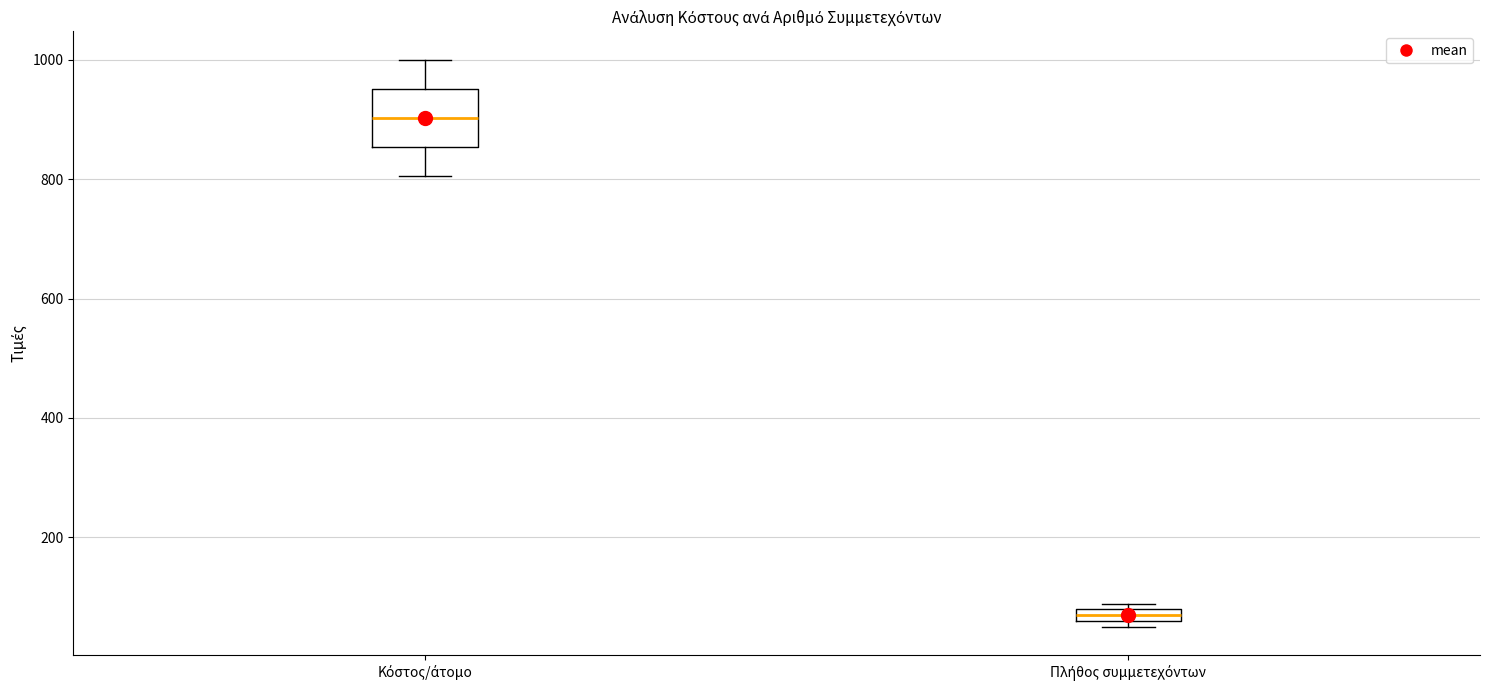

Where does the lower whisker of the box for Κόστος/άτομο end on the y-axis? The values are not printed on the chart, so give them approximately, as read against the axis.

800